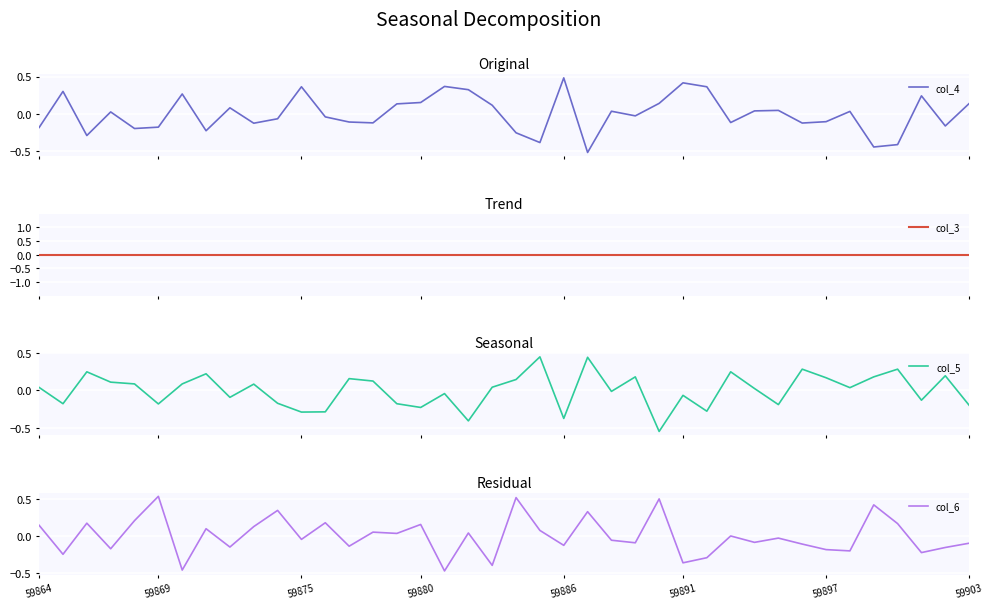

Is it true that col_6 equals -0.2 at 38?

True